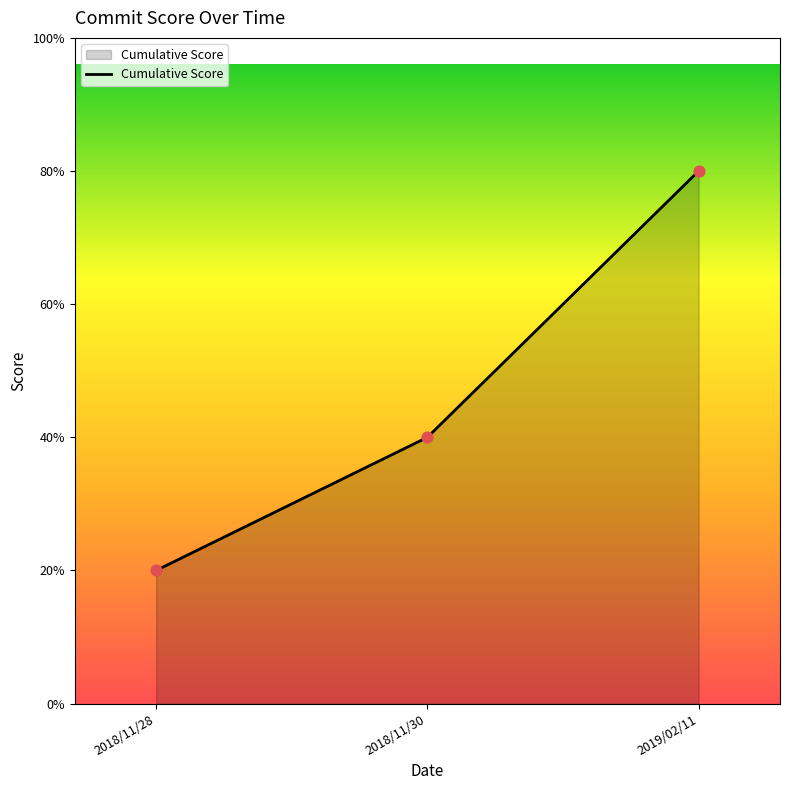

Approximately how many times larger is the value at 2019/02/11 compared to 2018/11/28?

4.0